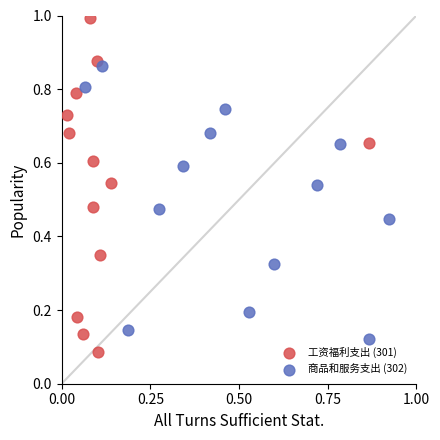

Which series reaches the maximum Y coordinate?

工资福利支出 (301)